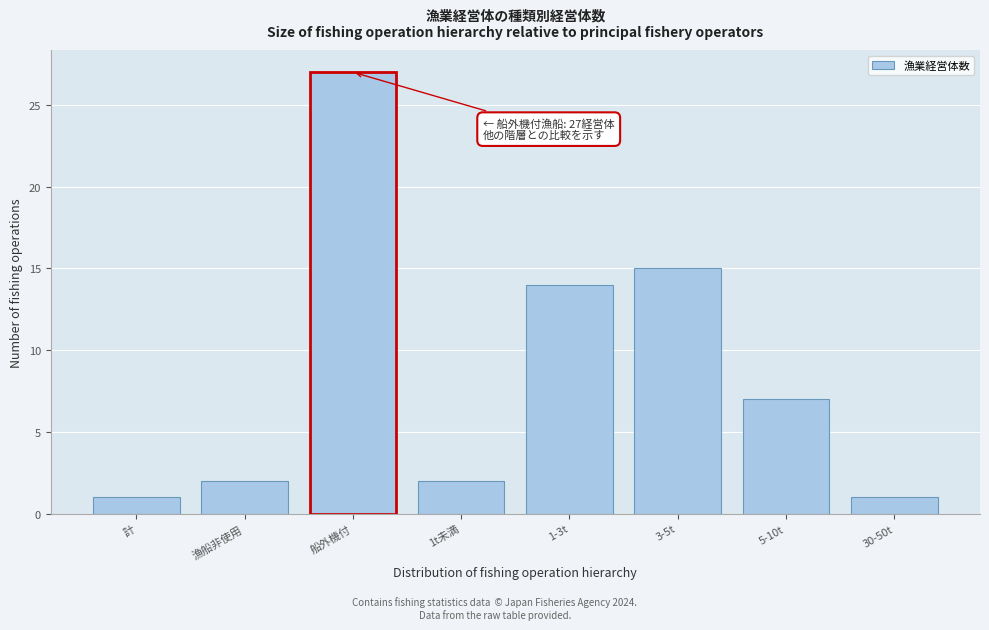

Reading left to right, what are all the values shown in this chart?

1	2	27	2	14	15	7	1